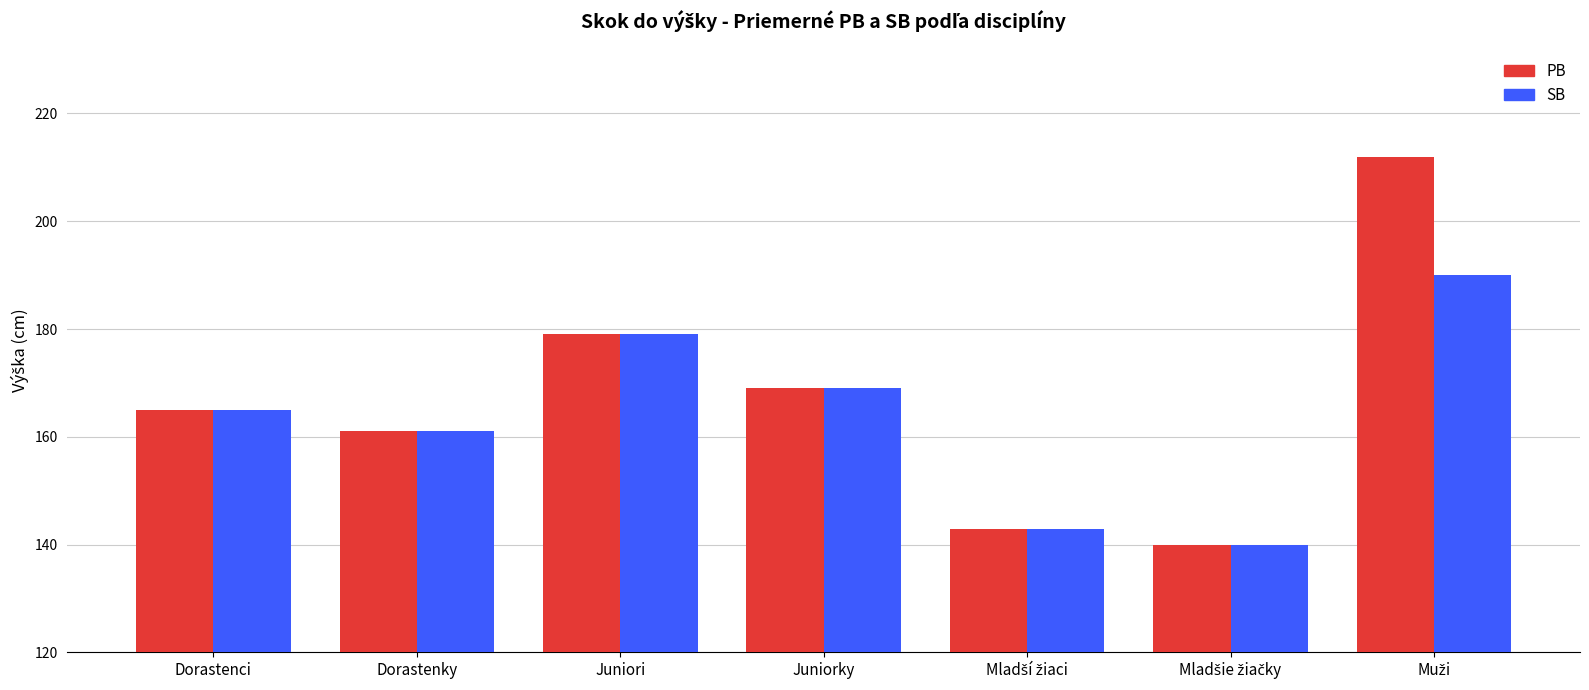

What is the minimum value shown in the chart?

140